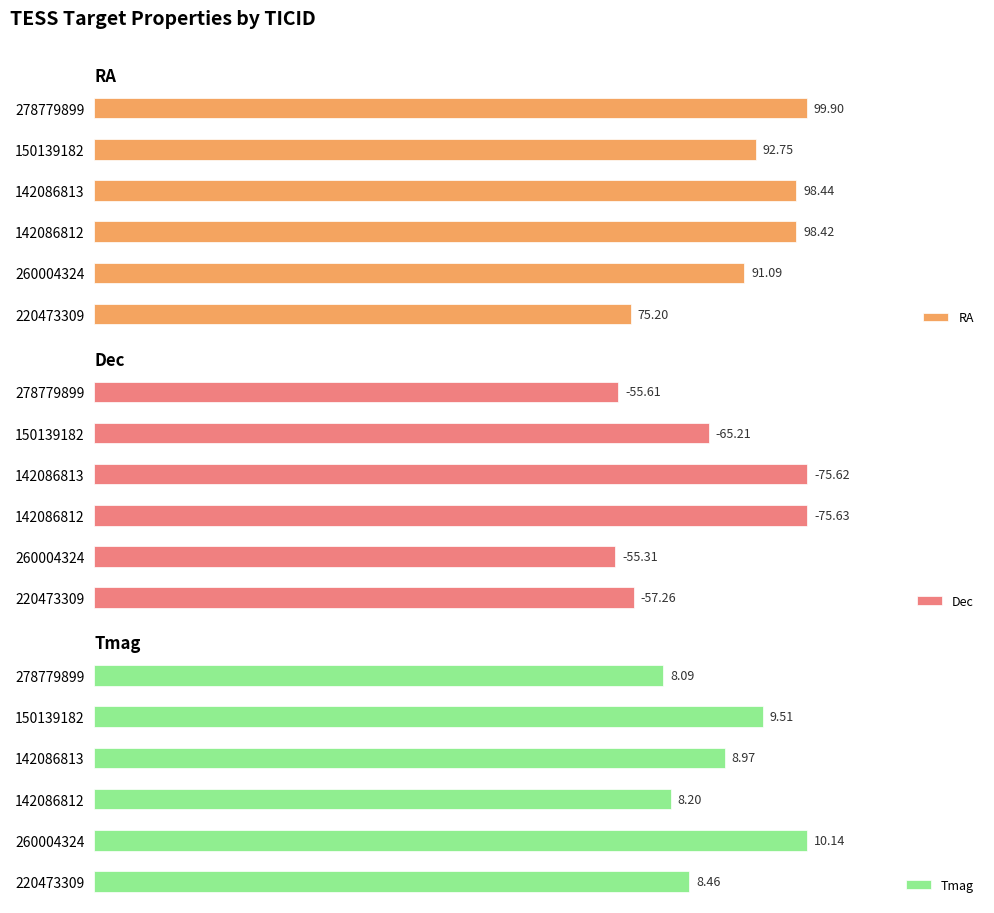

Which series has the largest total across all categories?

RA